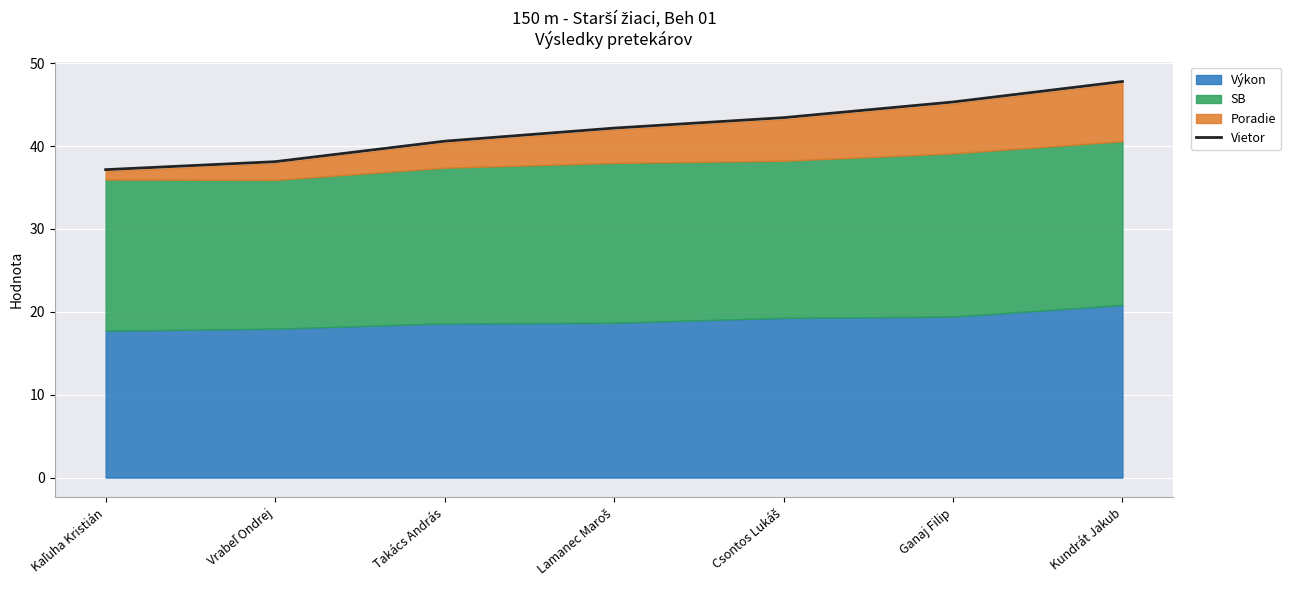

How many lines are shown in the chart?

1